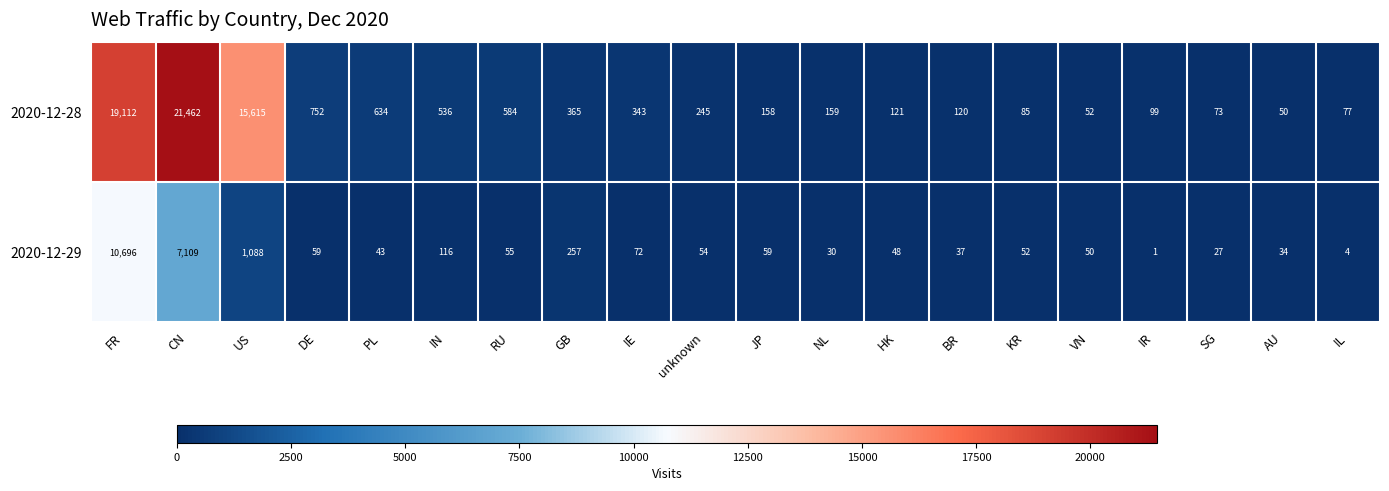

Which series changed the most between IN and VN?

2020-12-28